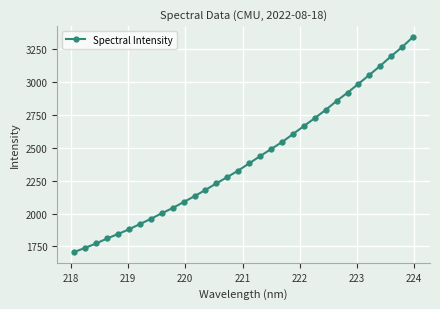

What is the value of the 16th point from the left?

2327.9